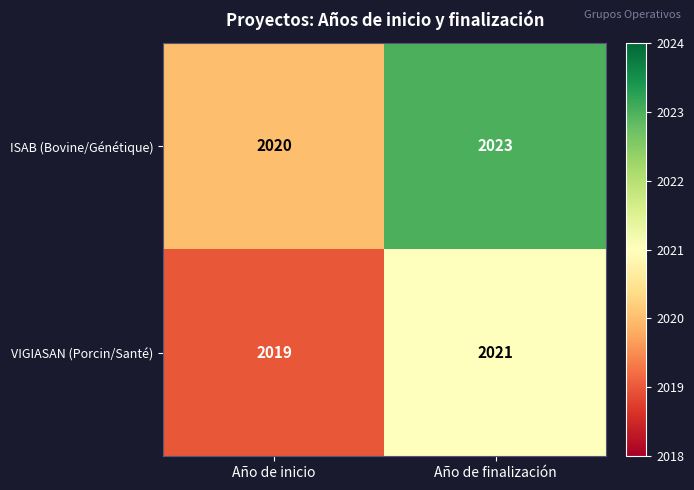

At which label is VIGIASAN (Porcin/Santé) closest to 2020?

Año de inicio